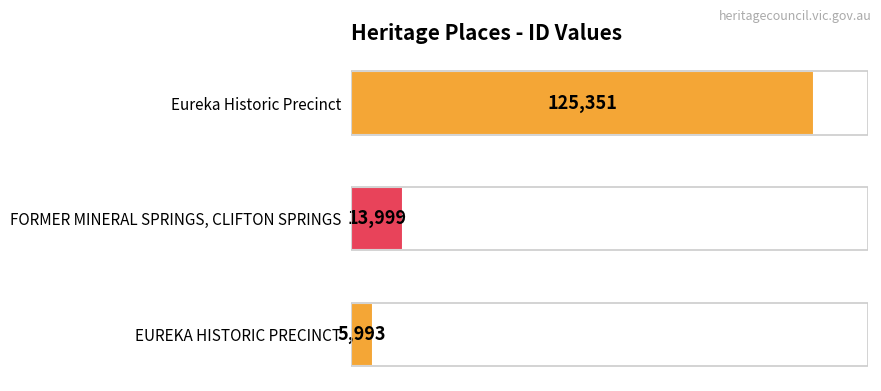

Rank the categories by value from lowest to highest.

EUREKA HISTORIC PRECINCT, FORMER MINERAL SPRINGS, CLIFTON SPRINGS, Eureka Historic Precinct